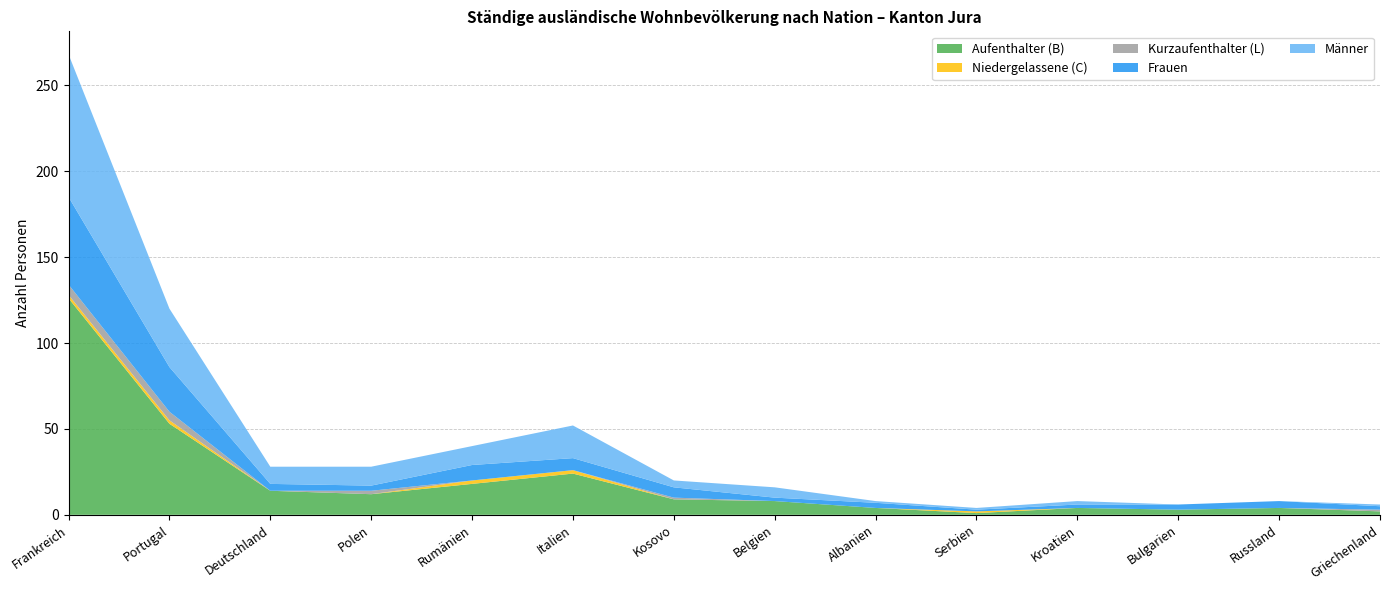

Reading right to left, transcribe all the data shown in this chart.

Aufenthalter (B) Total: Griechenland=2	Russland=4	Bulgarien=3	Kroatien=4	Serbien=1	Albanien=4	Belgien=8	Kosovo=9	Italien=24	Rumänien=18	Polen=12	Deutschland=14	Portugal=53	Frankreich=126
Niedergelassene (C) Total: Griechenland=0	Russland=0	Bulgarien=0	Kroatien=0	Serbien=1	Albanien=0	Belgien=0	Kosovo=0	Italien=2	Rumänien=2	Polen=0	Deutschland=0	Portugal=2	Frankreich=2
Kurzaufenthalter (L) Total: Griechenland=1	Russland=0	Bulgarien=0	Kroatien=0	Serbien=0	Albanien=0	Belgien=0	Kosovo=1	Italien=0	Rumänien=0	Polen=2	Deutschland=0	Portugal=5	Frankreich=6
Frauen: Griechenland=2	Russland=4	Bulgarien=3	Kroatien=2	Serbien=1	Albanien=3	Belgien=2	Kosovo=6	Italien=7	Rumänien=9	Polen=3	Deutschland=4	Portugal=26	Frankreich=51
Maenner: Griechenland=1	Russland=0	Bulgarien=0	Kroatien=2	Serbien=1	Albanien=1	Belgien=6	Kosovo=4	Italien=19	Rumänien=11	Polen=11	Deutschland=10	Portugal=34	Frankreich=83